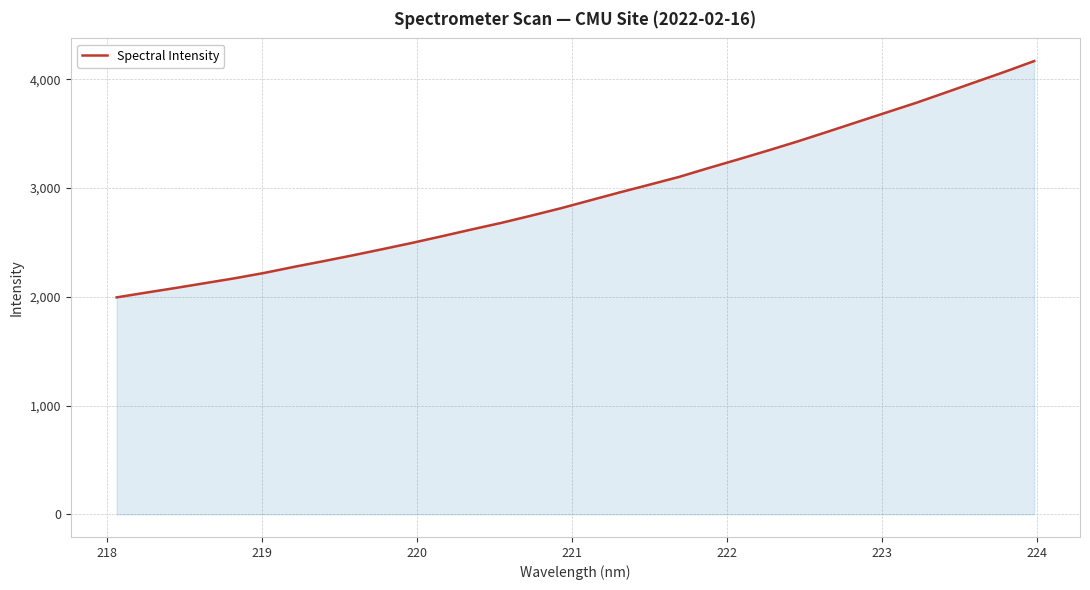

What is the minimum value shown in the chart?

1994.4